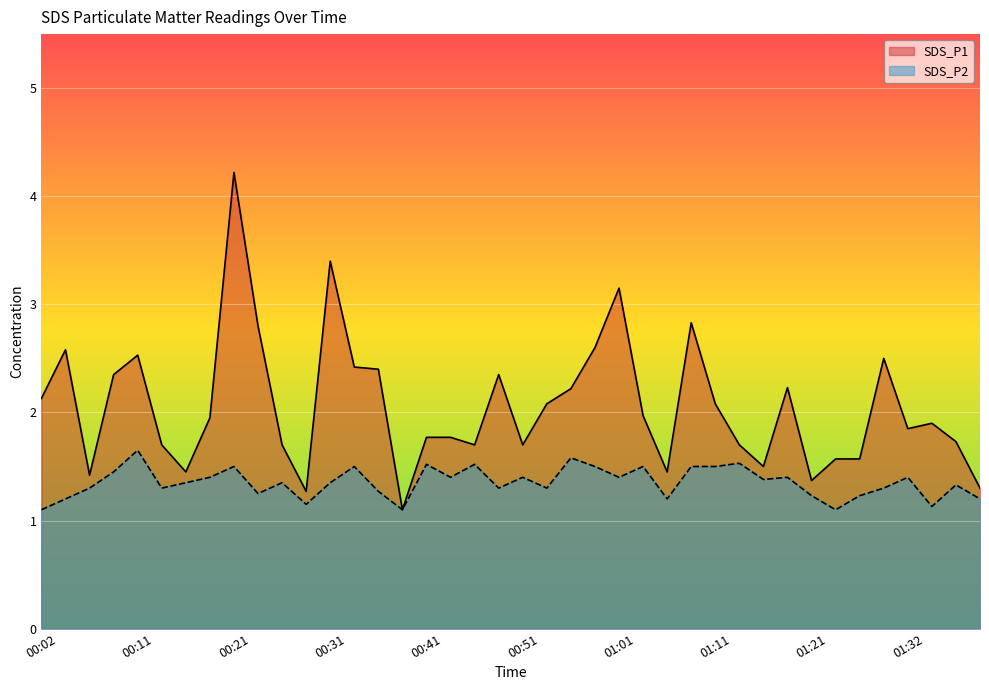

What is the value of the SDS_P1 point at the 3rd from the left?

1.4